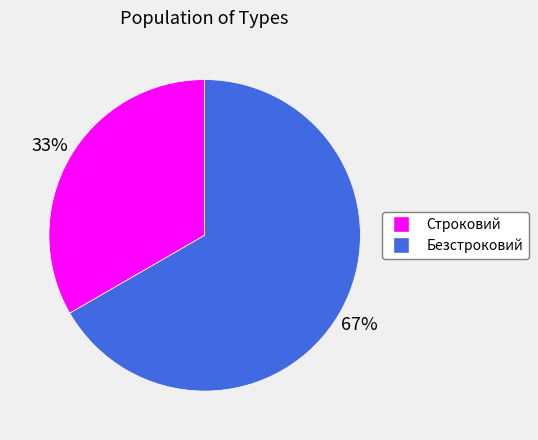

Is Безстроковий the majority of the pie?

Yes